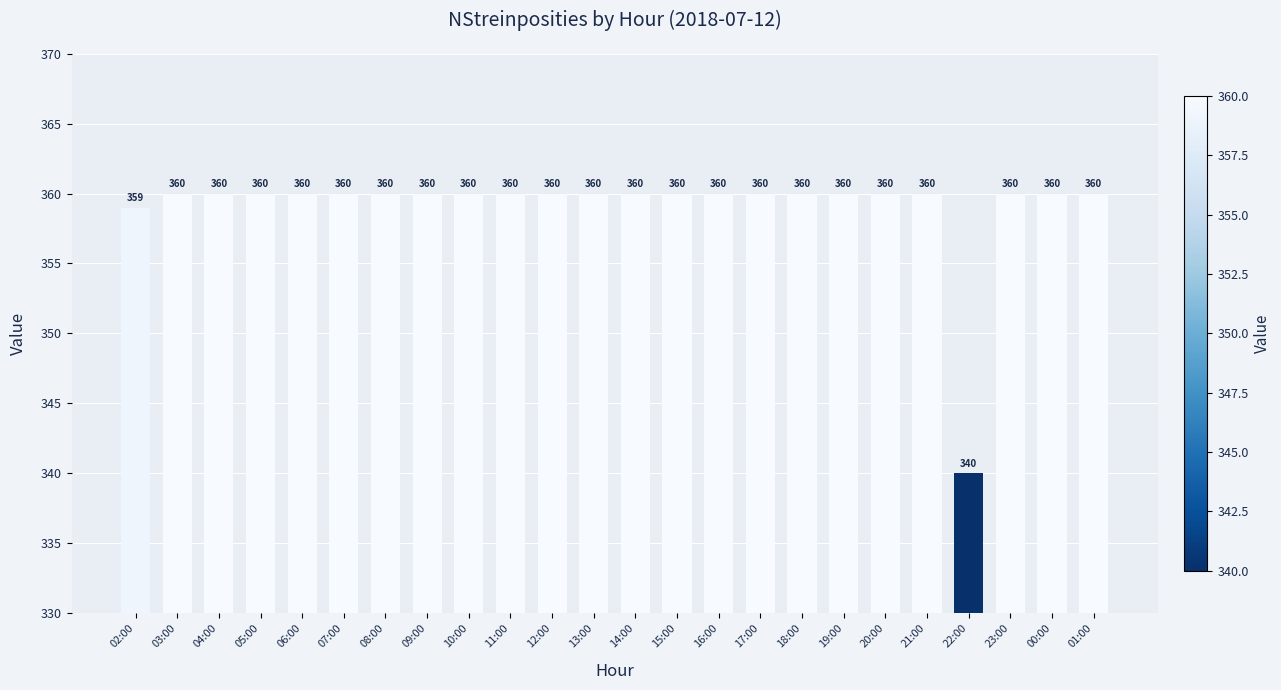

Reading left to right, list all the values displayed in this chart.

02:00=359	03:00=360	04:00=360	05:00=360	06:00=360	07:00=360	08:00=360	09:00=360	10:00=360	11:00=360	12:00=360	13:00=360	14:00=360	15:00=360	16:00=360	17:00=360	18:00=360	19:00=360	20:00=360	21:00=360	22:00=340	23:00=360	00:00=360	01:00=360